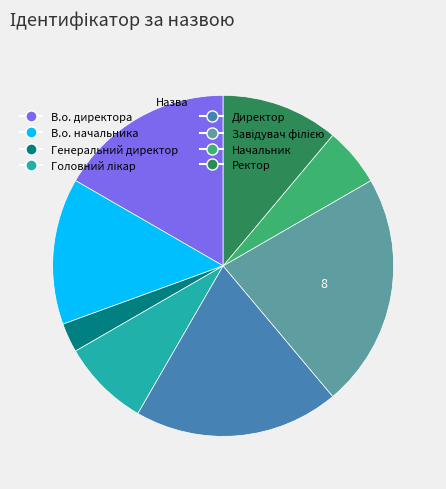

Which category has the smallest portion of the pie?

Генеральний директор